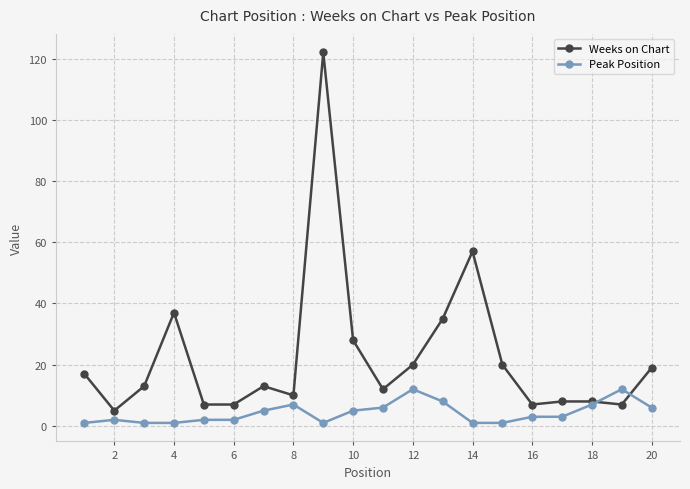

What is the minimum value for Peak Position?

1